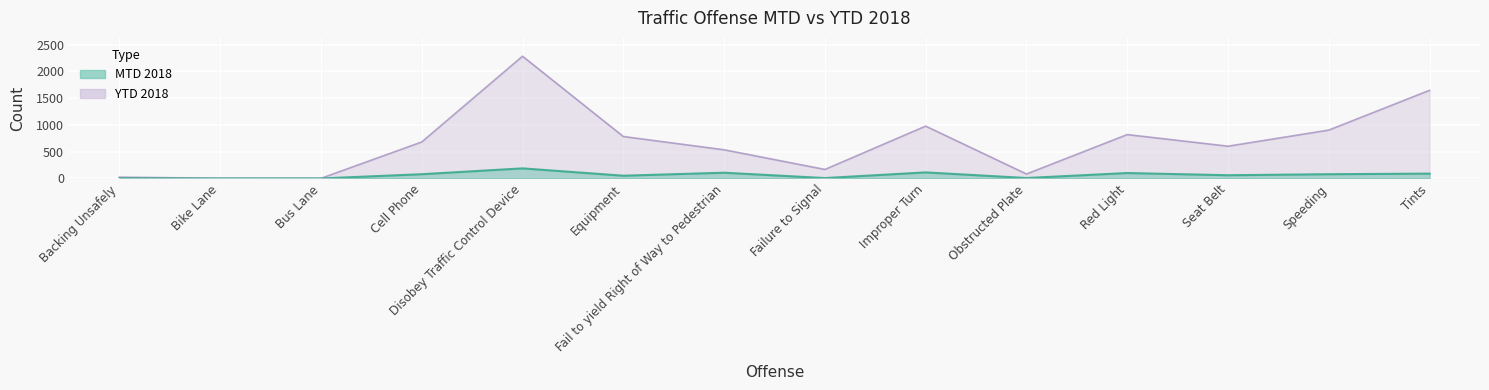

Reading left to right, transcribe all the data shown in this chart.

MTD 2018: Backing Unsafely=3	Bike Lane=0	Bus Lane=0	Cell Phone=79	Disobey Traffic Control Device=188	Equipment=51	Fail to yield Right of Way to Pedestrian=107	Failure to Signal=7	Improper Turn=113	Obstructed Plate=8	Red Light=101	Seat Belt=60	Speeding=79	Tints=90
YTD 2018: Backing Unsafely=24	Bike Lane=3	Bus Lane=2	Cell Phone=681	Disobey Traffic Control Device=2282	Equipment=783	Fail to yield Right of Way to Pedestrian=535	Failure to Signal=168	Improper Turn=977	Obstructed Plate=83	Red Light=819	Seat Belt=602	Speeding=903	Tints=1646